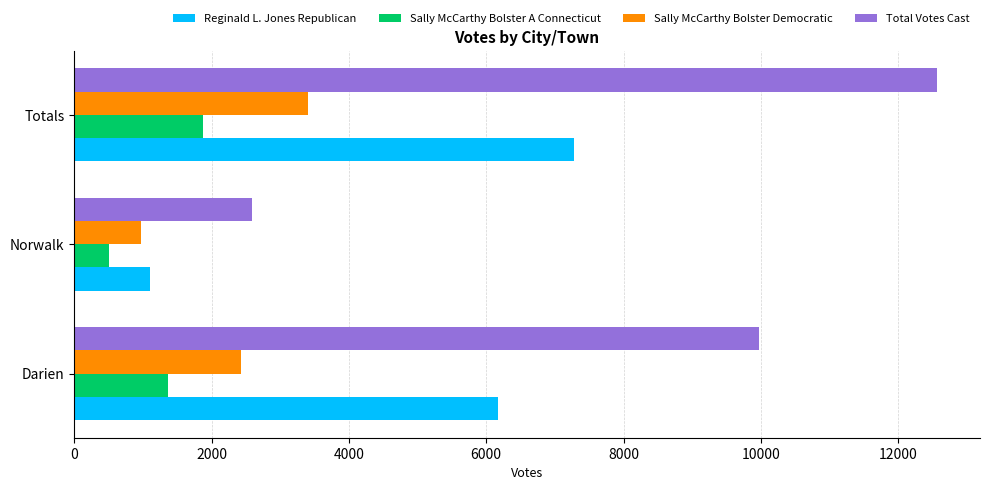

Which series has the largest total across all categories?

Total Votes Cast